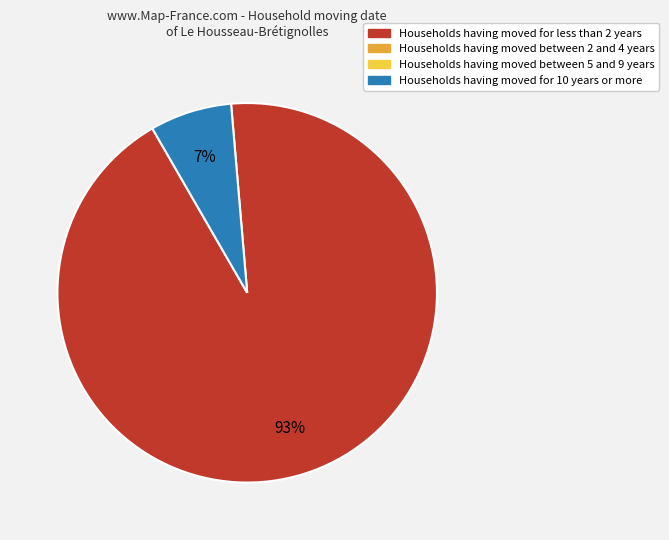

Count the number of slices in the pie.

2